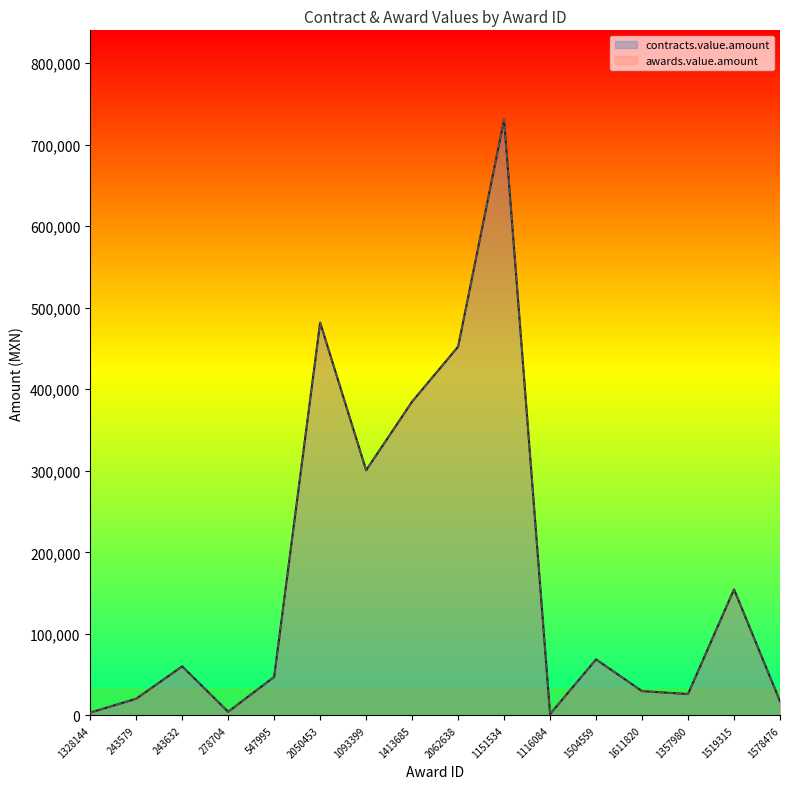

At how many categories does at least one series exceed 72373?

6